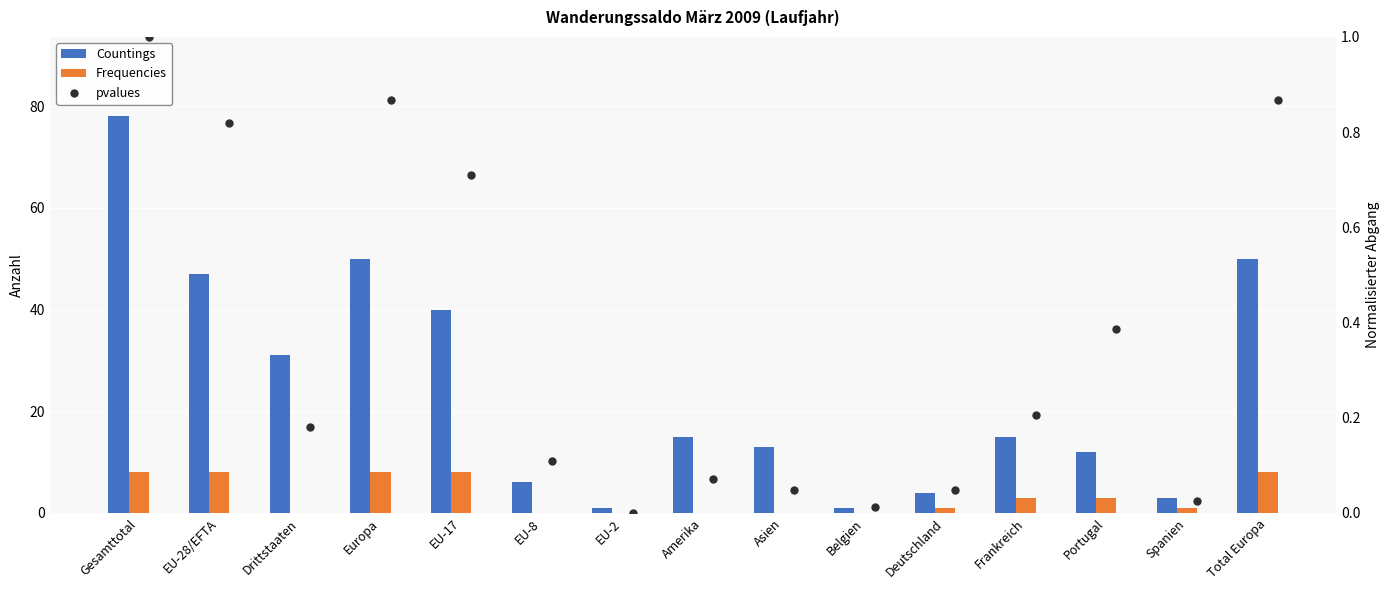

At how many categories does at least one series exceed 46?

4